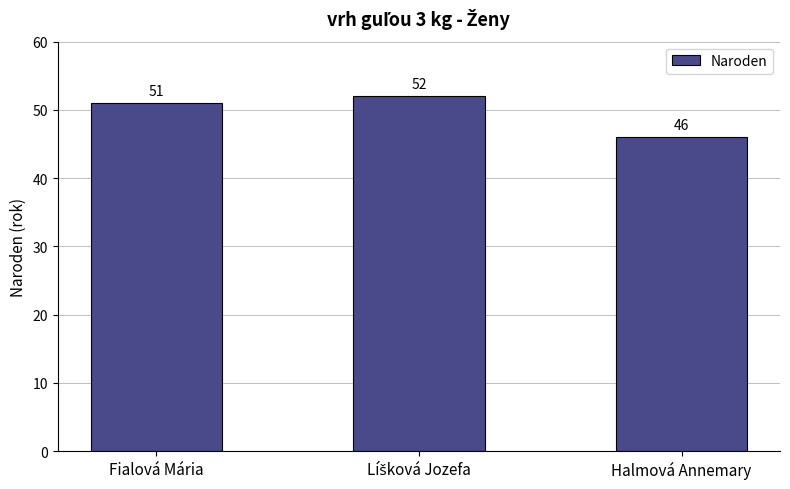

Are the bars grouped side by side (vs. stacked)?

No